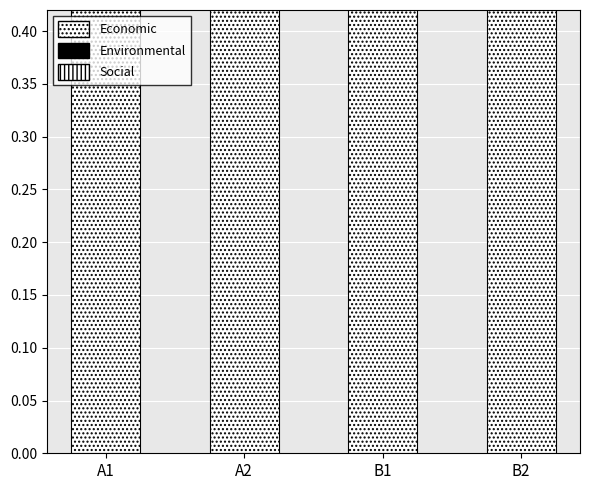

What position from the right is A1?

4